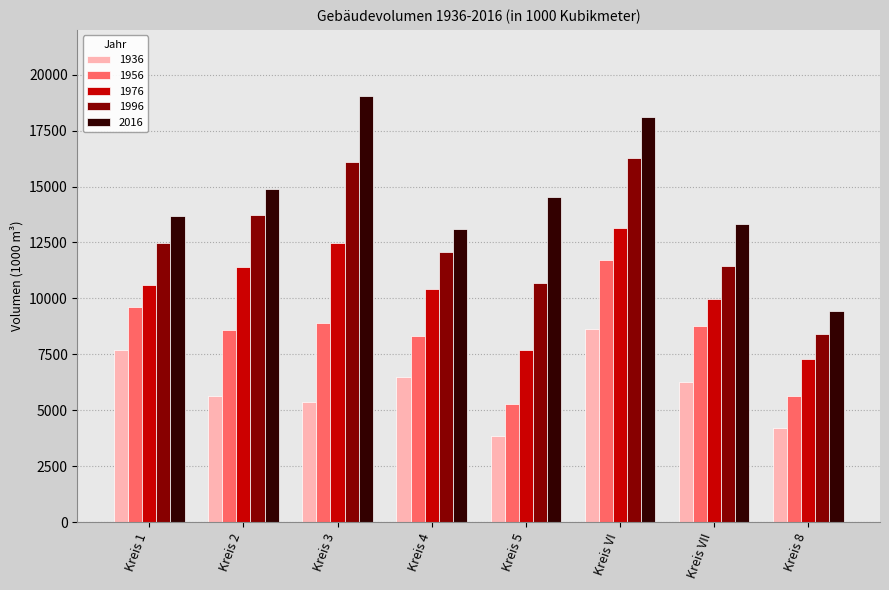

Is it true that 1996 equals 12480 at Kreis 1?

True